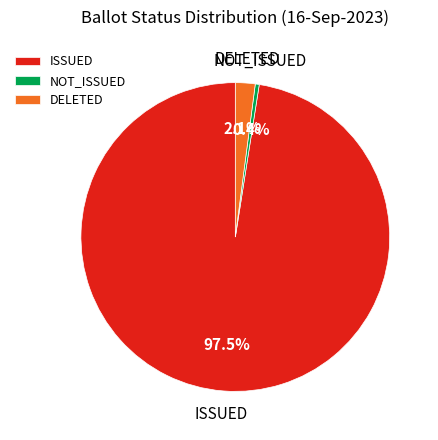

Rank the categories by value from highest to lowest.

ISSUED, DELETED, NOT_ISSUED